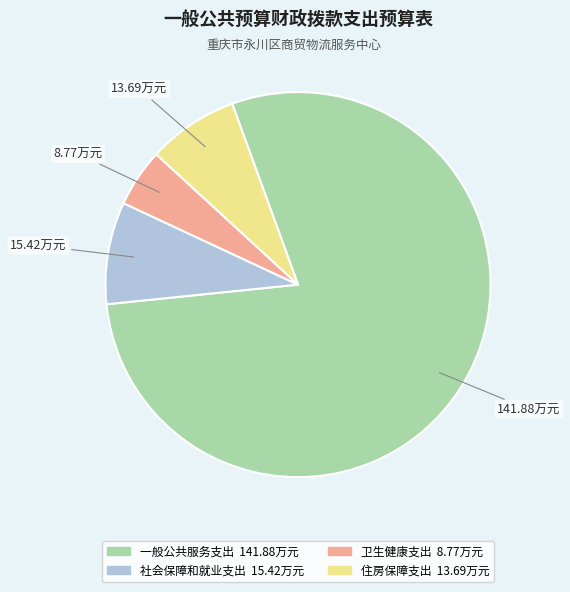

Is there any slice that represents more than half of the pie?

Yes